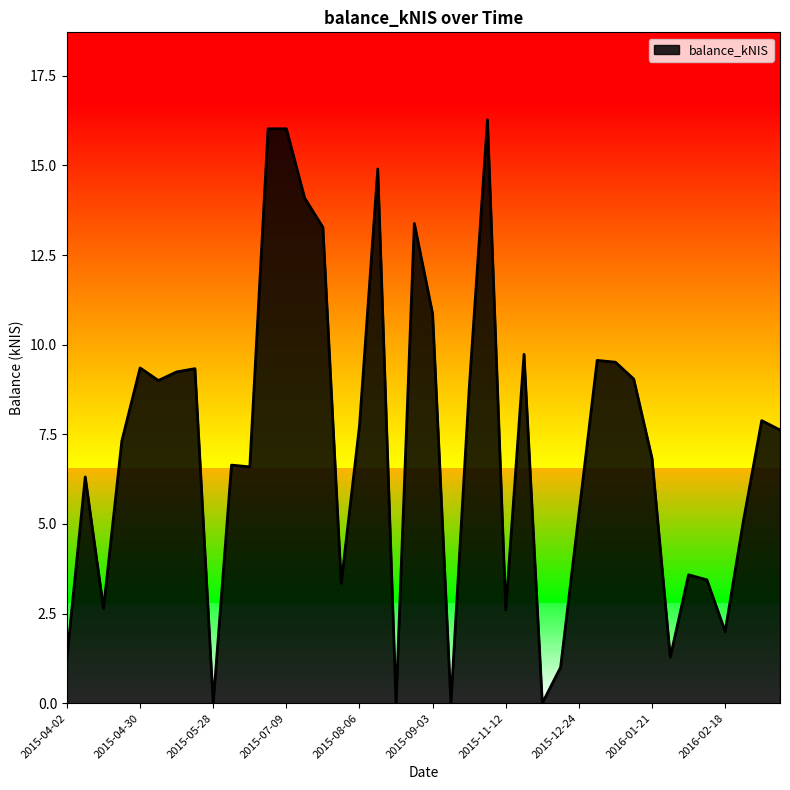

What is the difference between the maximum and minimum values?

16.3